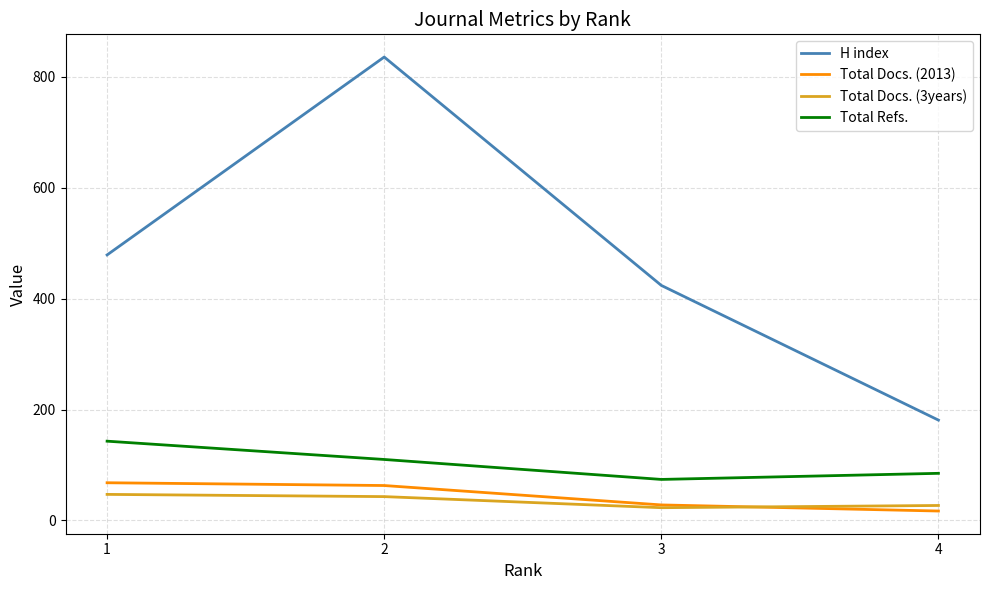

Reading right to left, list all the values displayed in this chart.

H index: 1=479	2=836	3=424	4=181
Total Docs. (2013): 1=68	2=63	3=28	4=17
Total Docs. (3years): 1=47	2=43	3=23	4=27
Total Refs.: 1=143	2=110	3=74	4=85